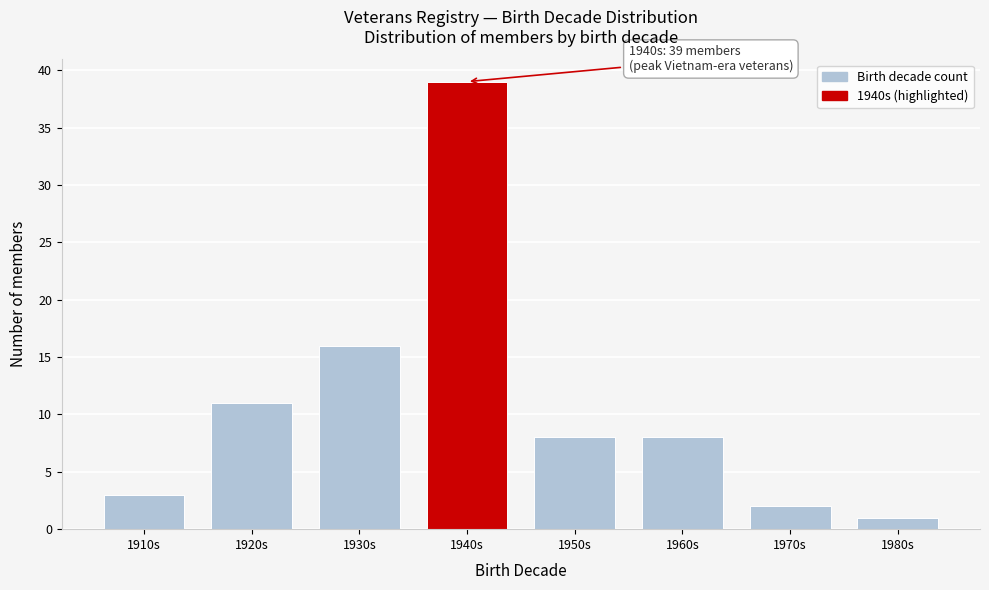

Reading left to right, what are all the values shown in this chart?

1910s=3	1920s=11	1930s=16	1940s=39	1950s=8	1960s=8	1970s=2	1980s=1